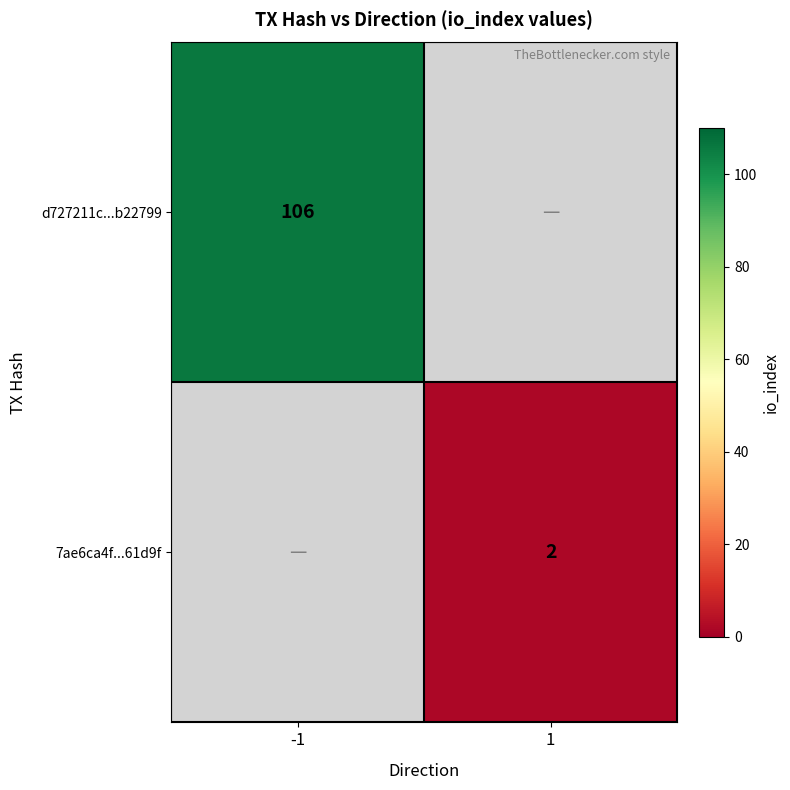

True or false: d727211c...b22799 has a value of 106 at -1.

True